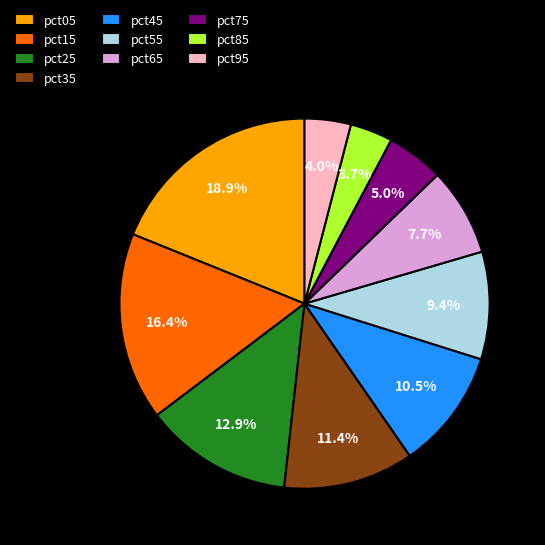

Which slice is the largest?

pct05